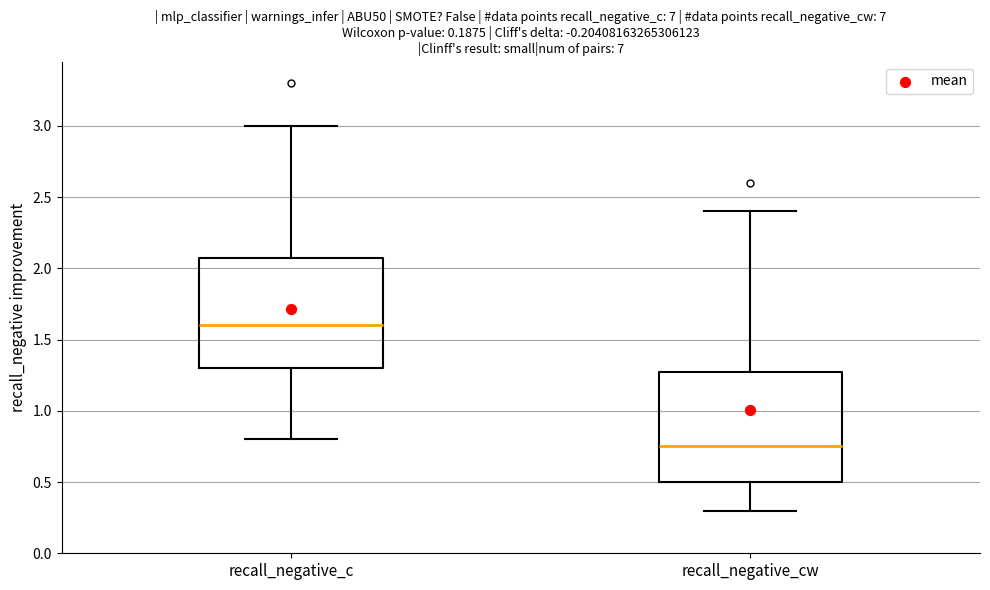

Which box's median line is the lowest?

recall_negative_cw